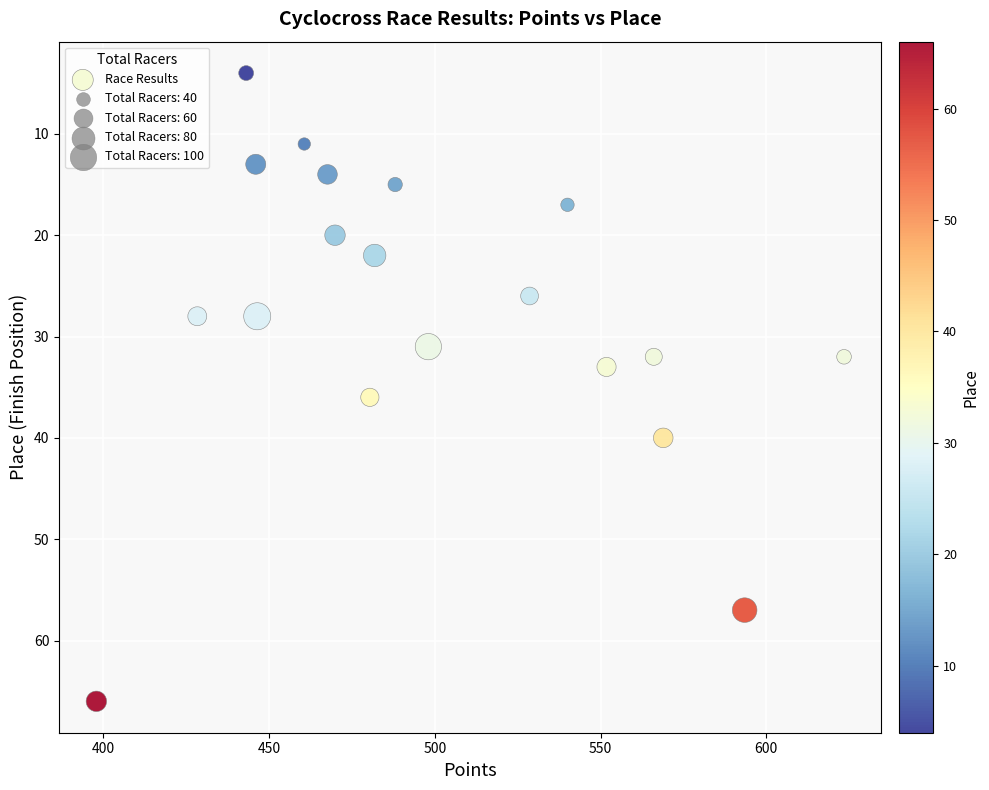

What Y value in the scatter plot is closest to 35?

36